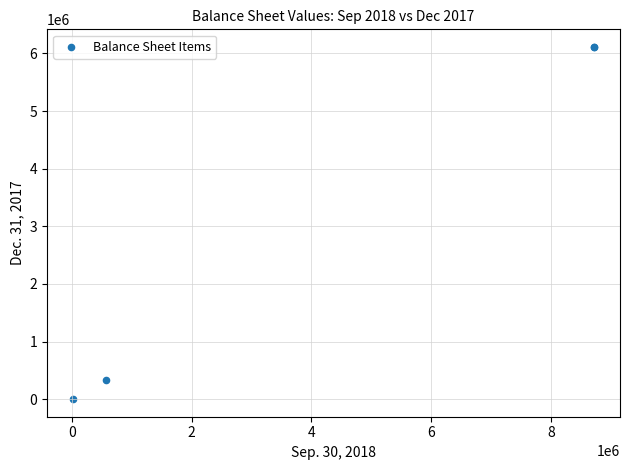

What Y value in the scatter plot is closest to 3056864?

336229